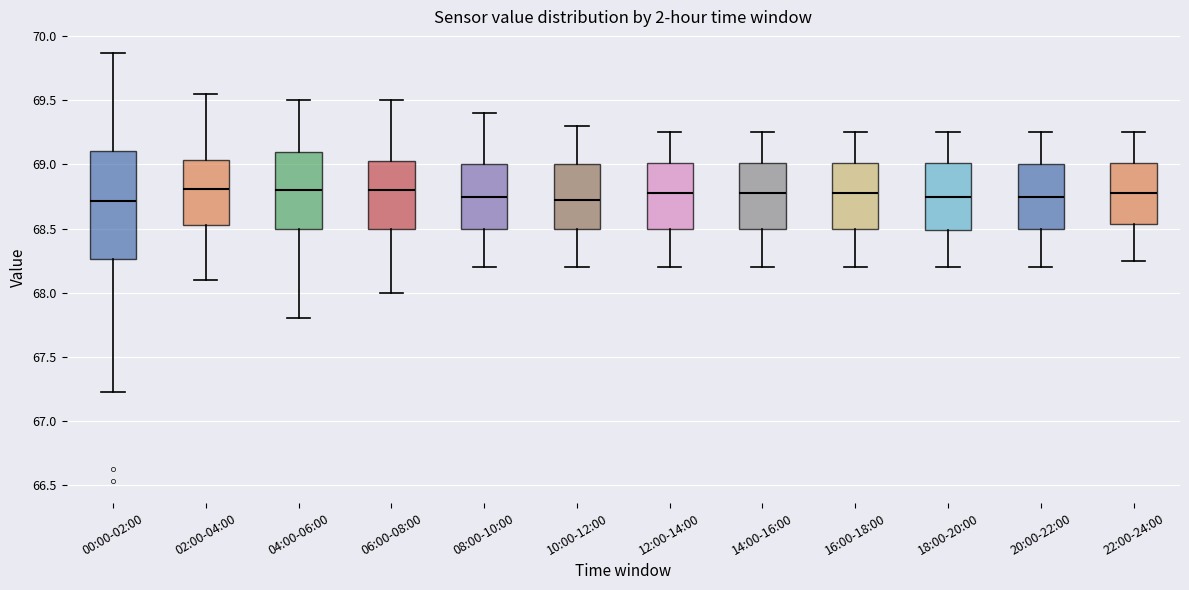

Reading left to right, transcribe this box plot: for each box, give where its median line is, the range the box spans, and where its two whiskers end, as read against the y-axis. The values are not printed on the chart, so give them approximately, as read against the axis.

00:00-02:00: median 68.70, box 68.25 to 69.10, whiskers 67.25 to 69.85
02:00-04:00: median 68.80, box 68.55 to 69.05, whiskers 68.10 to 69.55
04:00-06:00: median 68.80, box 68.50 to 69.10, whiskers 67.80 to 69.50
06:00-08:00: median 68.80, box 68.50 to 69.05, whiskers 68.00 to 69.50
08:00-10:00: median 68.75, box 68.50 to 69.00, whiskers 68.20 to 69.40
10:00-12:00: median 68.75, box 68.50 to 69.00, whiskers 68.20 to 69.30
12:00-14:00: median 68.80, box 68.50 to 69.00, whiskers 68.20 to 69.25
14:00-16:00: median 68.80, box 68.50 to 69.00, whiskers 68.20 to 69.25
16:00-18:00: median 68.80, box 68.50 to 69.00, whiskers 68.20 to 69.25
18:00-20:00: median 68.75, box 68.50 to 69.00, whiskers 68.20 to 69.25
20:00-22:00: median 68.75, box 68.50 to 69.00, whiskers 68.20 to 69.25
22:00-24:00: median 68.80, box 68.55 to 69.00, whiskers 68.25 to 69.25